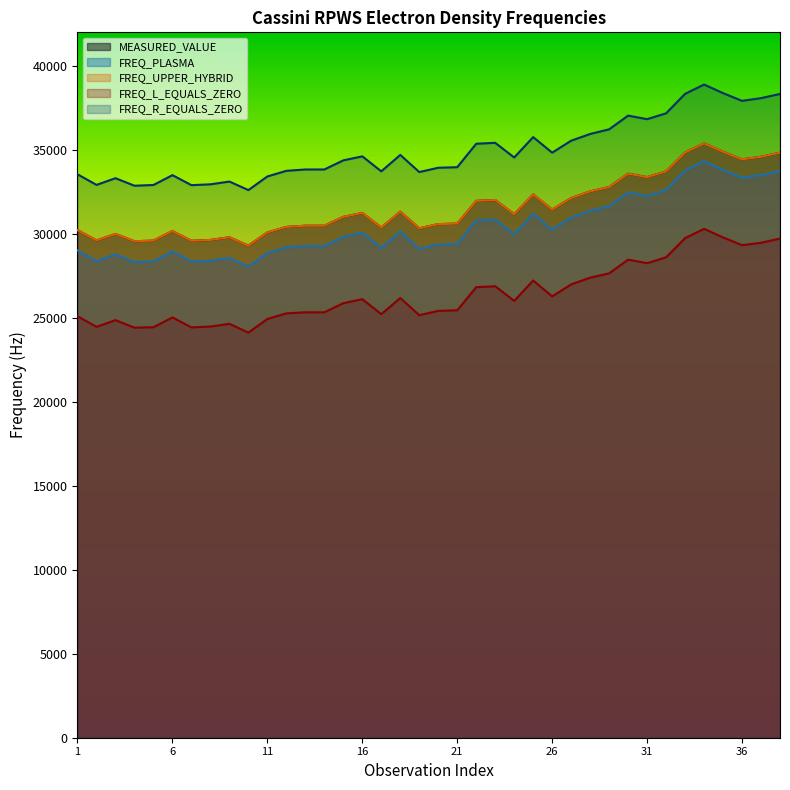

Reading left to right, extract all data points from this chart.

MEASURED_VALUE: 1=30221.8	2=29609.5	3=29995.6	4=29562.0	5=29598.8	6=30166.9	7=29589.8	8=29638.2	9=29797.5	10=29301.1	11=30086.7	12=30412.6	13=30485.6	14=30485.6	15=31012.1	16=31245.1	17=30377.9	18=31322.2	19=30332.1	20=30581.2	21=30612.0	22=31964.1	23=32018.2	24=31169.3	25=32348.7	26=31443.1	27=32135.5	28=32525.9	29=32789.2	30=33585.5	31=33379.1	32=33719.0	33=34844.5	34=35387.9	35=34886.7	36=34438.0	37=34590.4	38=34833.4
FREQ_PLASMA: 1=29015.9	2=28377.6	3=28780.3	4=28328.0	5=28361.4	6=28953.7	7=28352.0	8=28402.5	9=28568.7	10=28045.3	11=28865.1	12=29204.7	13=29275.6	14=29275.6	15=29823.5	16=30065.7	17=29163.4	18=30140.9	19=29110.6	20=29370.1	21=29402.2	22=30802.5	23=30858.6	24=29977.0	25=31201.4	26=30256.4	27=30975.3	28=31380.2	29=31648.3	30=32472.6	31=32259.1	32=32610.6	33=33768.6	34=34329.1	35=33812.2	36=33349.0	37=33501.6	38=33752.4
FREQ_UPPER_HYBRID: 1=30221.8	2=29609.5	3=29995.6	4=29562.0	5=29598.8	6=30166.9	7=29589.8	8=29638.2	9=29797.5	10=29301.1	11=30086.7	12=30412.6	13=30485.6	14=30485.6	15=31012.1	16=31245.1	17=30377.9	18=31322.2	19=30332.1	20=30581.2	21=30612.0	22=31964.1	23=32018.2	24=31169.3	25=32348.7	26=31443.1	27=32135.5	28=32525.9	29=32789.2	30=33585.5	31=33379.1	32=33719.0	33=34844.5	34=35387.9	35=34886.7	36=34438.0	37=34590.4	38=34833.4
FREQ_L_EQUALS_ZERO: 1=25096.1	2=24464.6	3=24863.0	4=24415.6	5=24441.3	6=25027.3	7=24432.0	8=24482.0	9=24646.4	10=24121.4	11=24932.3	12=25268.3	13=25331.0	14=25331.0	15=25873.3	16=26113.2	17=25220.0	18=26180.0	19=25160.3	20=25417.0	21=25448.8	22=26827.6	23=26883.2	24=26010.1	25=27222.8	26=26279.0	27=26991.1	28=27392.2	29=27650.3	30=28467.2	31=28255.6	32=28604.1	33=29744.9	34=30300.9	35=29788.1	36=29328.6	37=29471.9	38=29720.7
FREQ_R_EQUALS_ZERO: 1=33547.9	2=32916.4	3=33314.8	4=32867.4	5=32910.2	6=33496.2	7=32900.8	8=32950.9	9=33115.2	10=32607.5	11=33418.3	12=33754.3	13=33834.4	14=33834.4	15=34376.8	16=34616.6	17=33723.5	18=34701.0	19=33681.2	20=33938.0	21=33969.7	22=35366.3	23=35421.9	24=34548.8	25=35761.5	26=34835.7	27=35547.7	28=35948.9	29=36224.5	30=37041.4	31=36829.8	32=37178.3	33=38336.8	34=38892.8	35=38380.0	36=37920.5	37=38082.3	38=38331.1